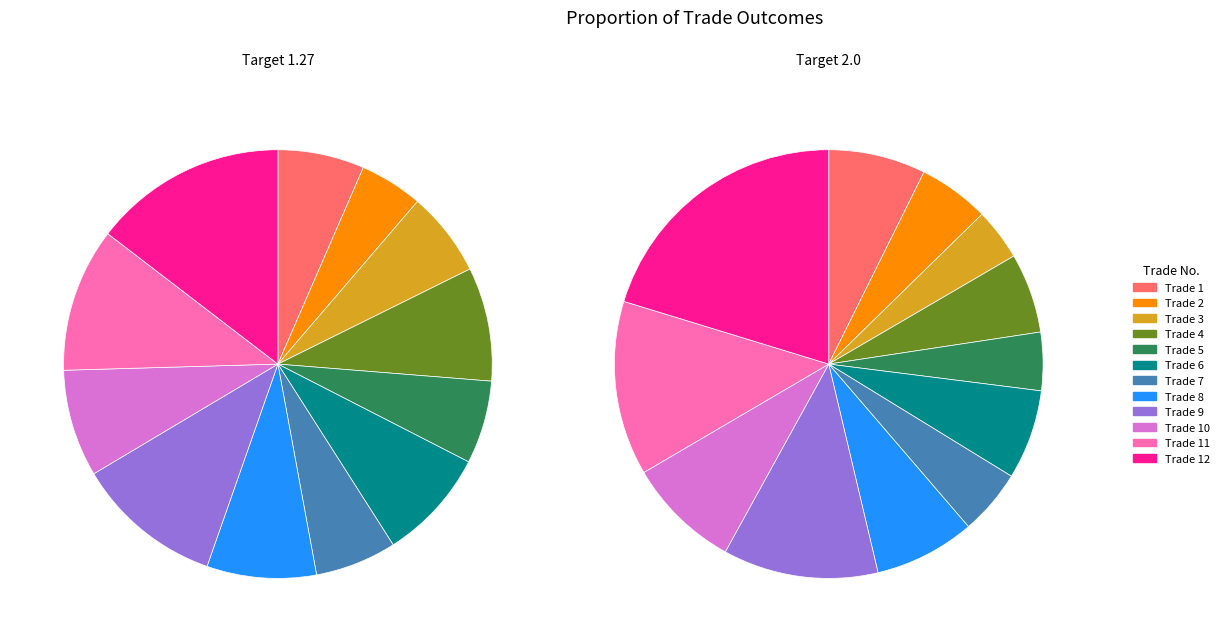

What percentage is the 10 slice, to the nearest percent?

8%